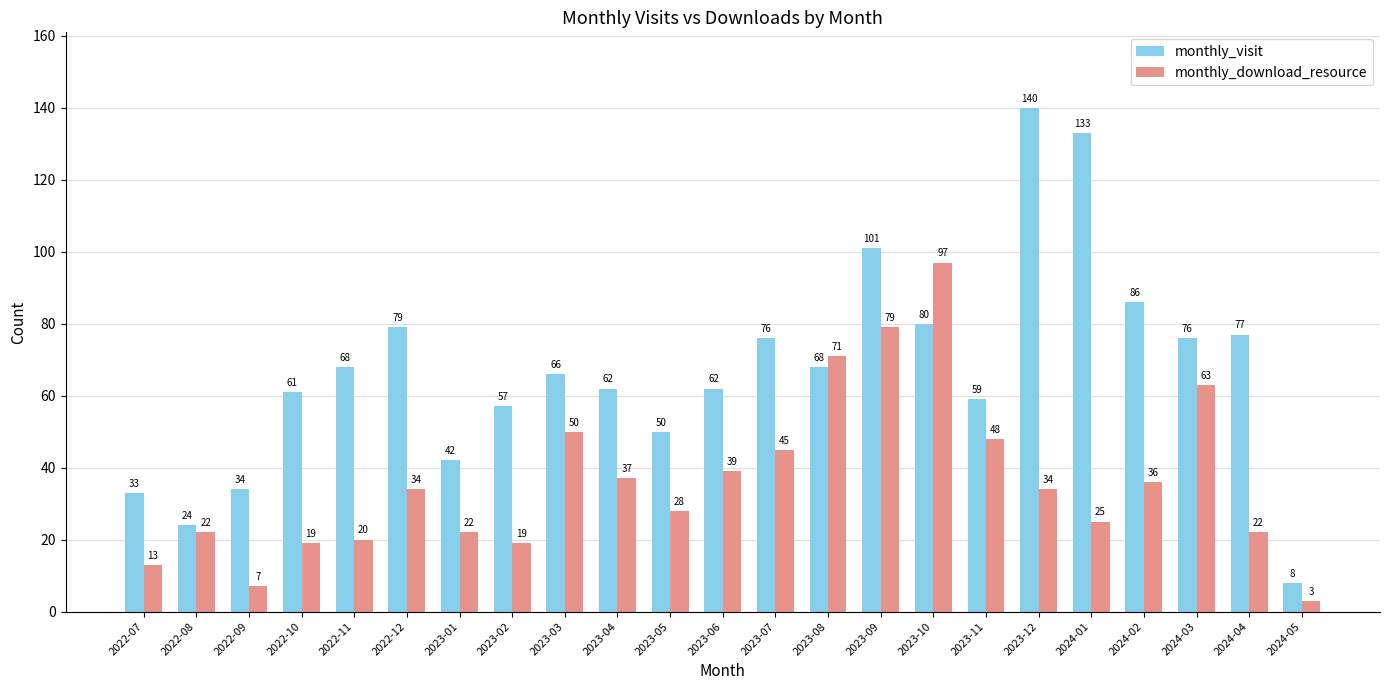

What is the total value across all series at 2022-08?

46